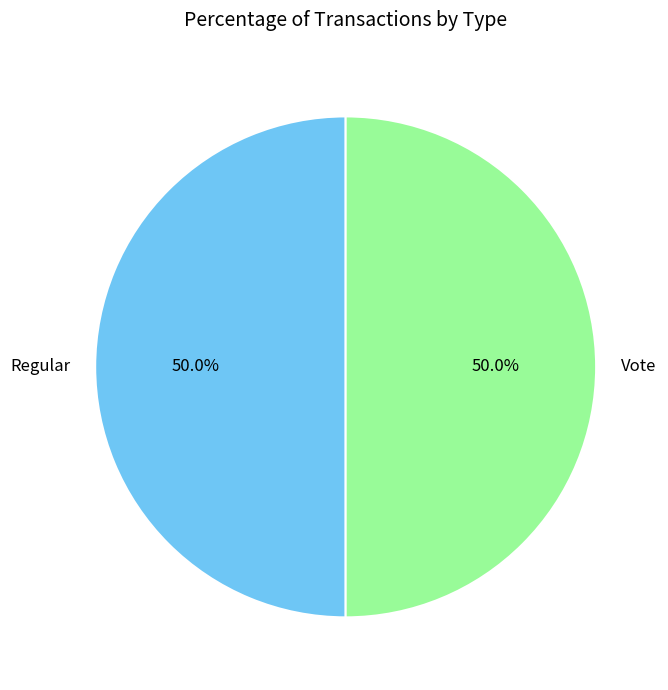

Combined, what portion of the pie is Vote and Regular?

100.0%